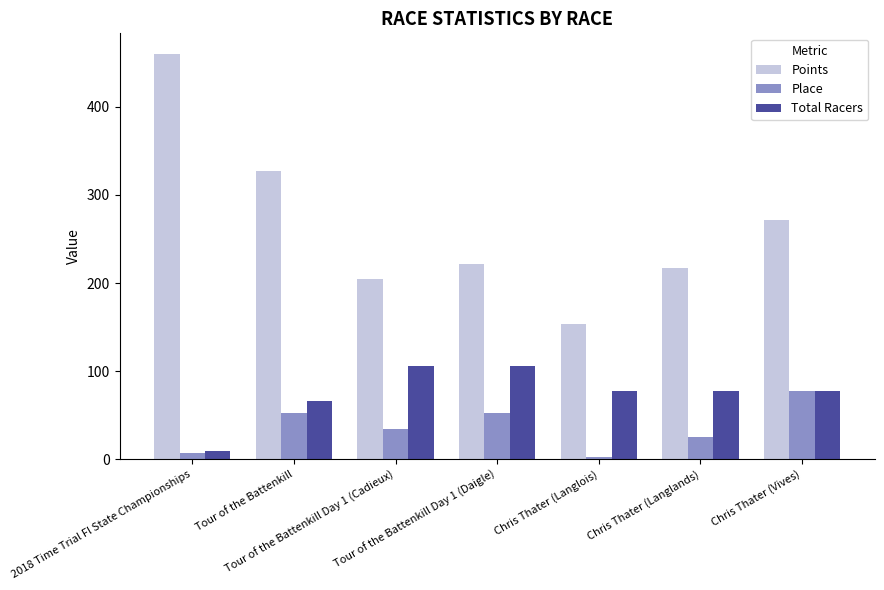

Is the value of Place at Chris Thater (Langlands) greater than the value of Total Racers at Tour of the Battenkill Day 1 (Daigle)?

No